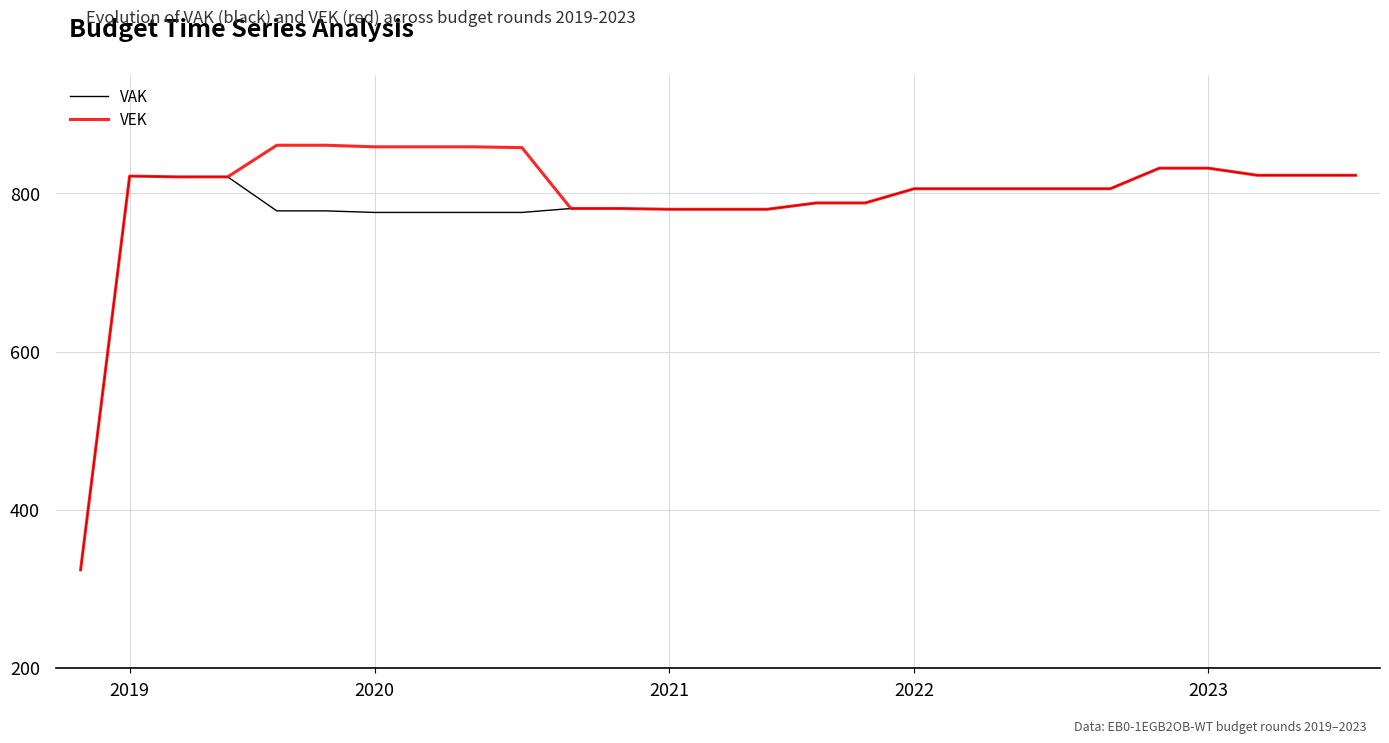

What is the greatest value displayed?

861